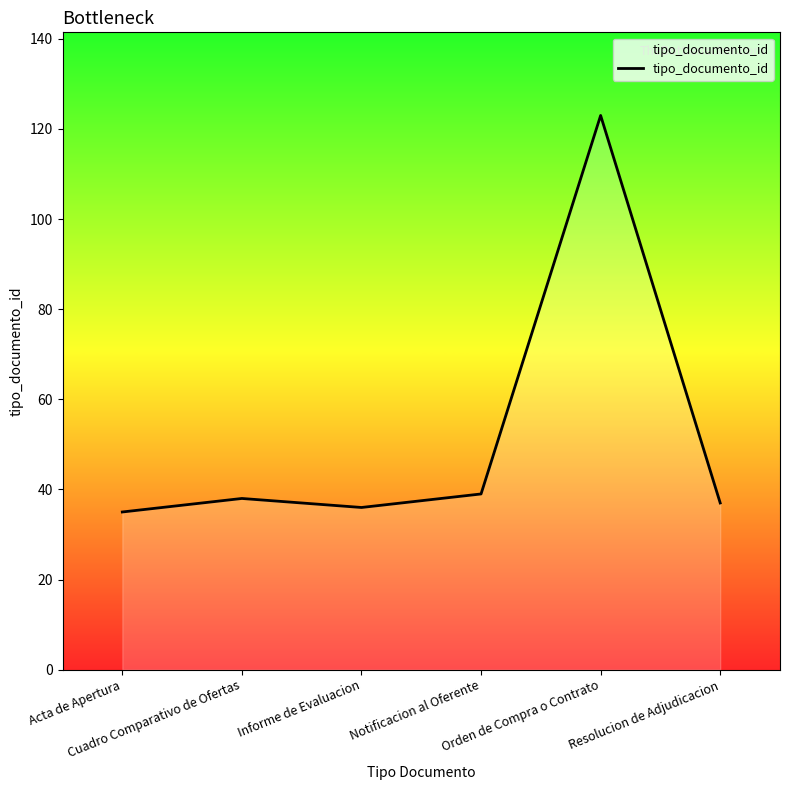

How many lines are shown in the chart?

1